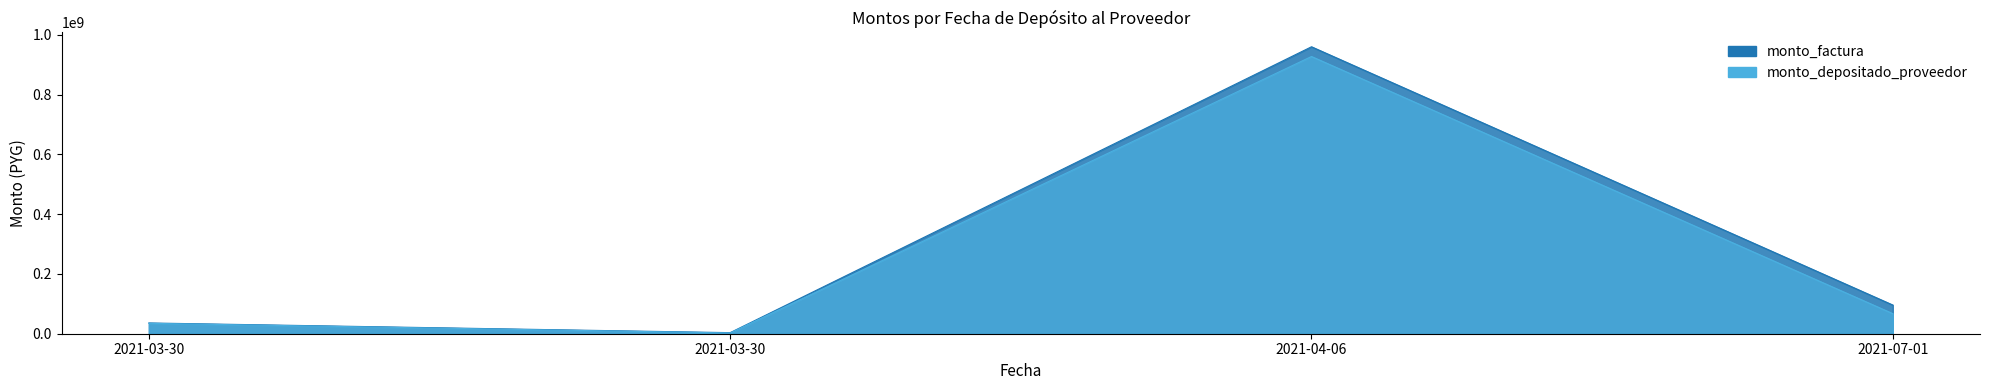

What is the sum of all monto_factura values?

1095600000